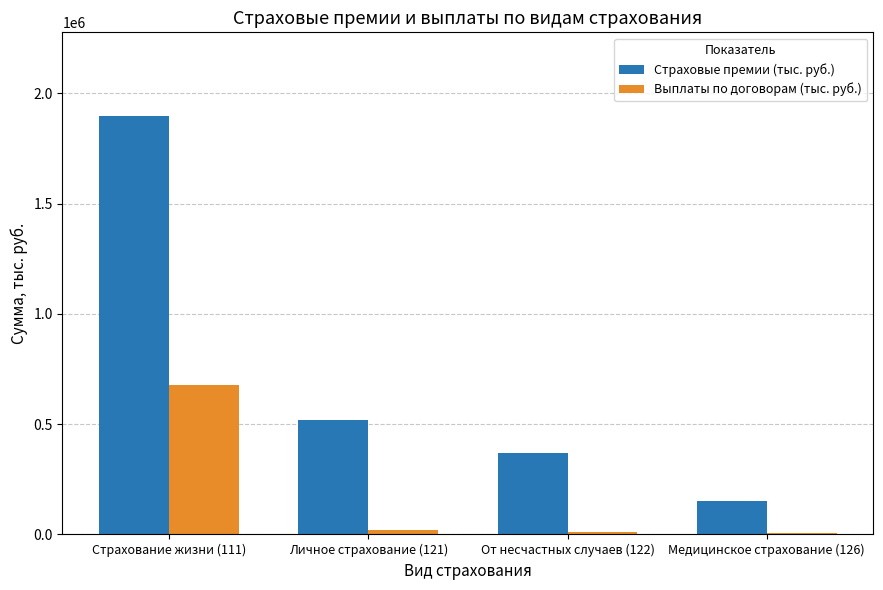

At which category is the sum across all series the highest?

Страхование жизни (111)